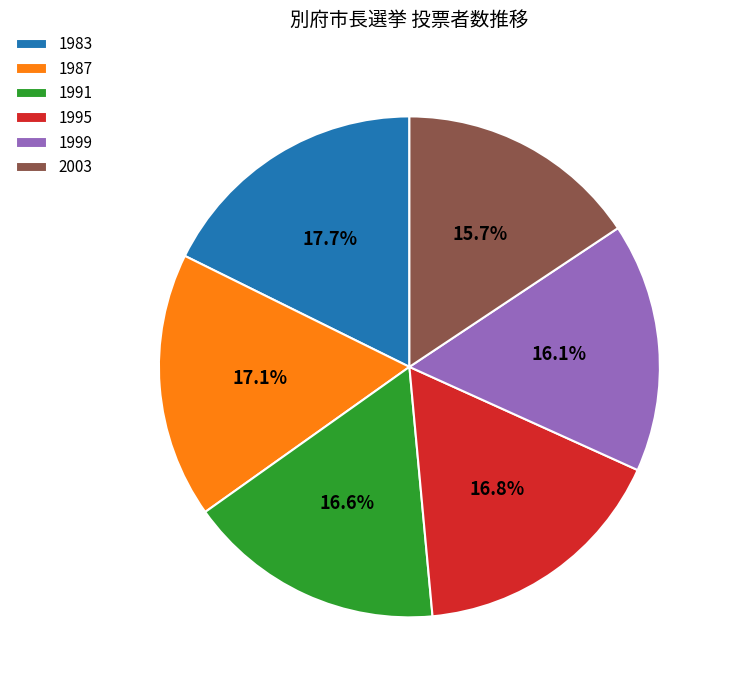

Does any single category account for the majority?

No